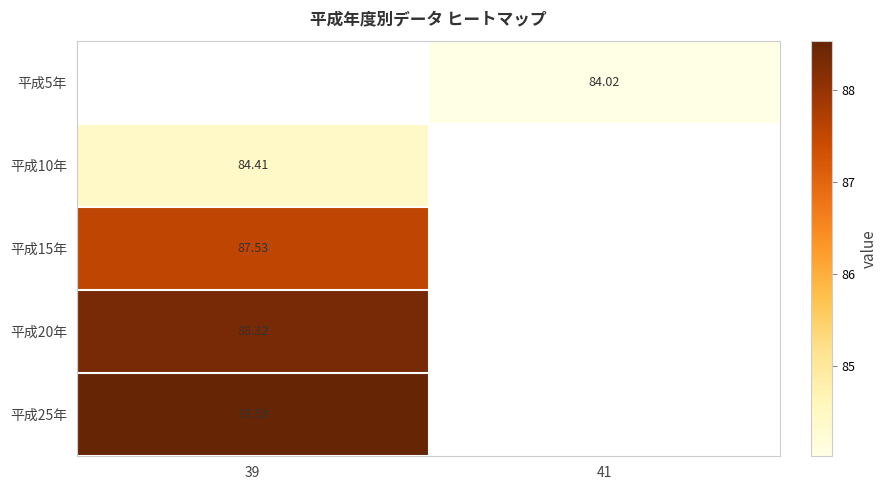

List the labels in order of 平成25年 value, largest first.

39, 41